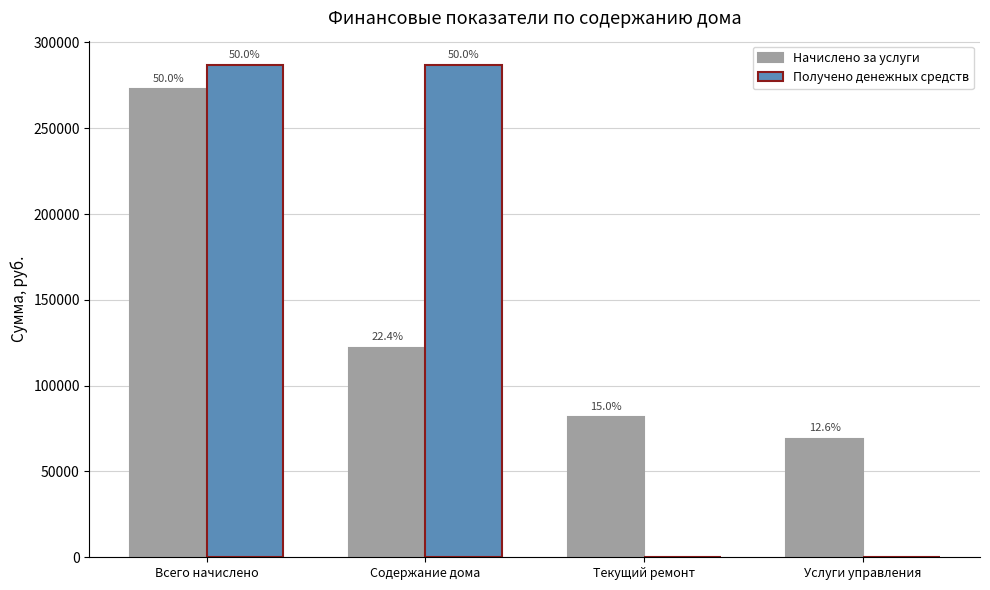

Is the value of Начислено за услуги at Услуги управления greater than the value of Получено денежных средств at Содержание дома?

No